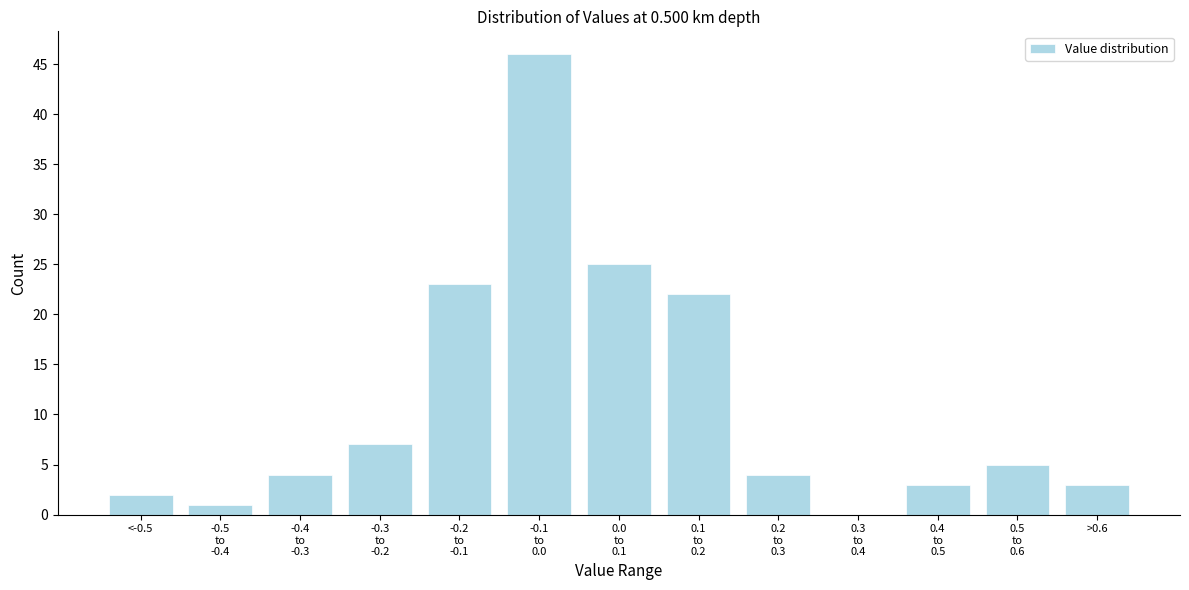

What is the greatest value displayed?

46